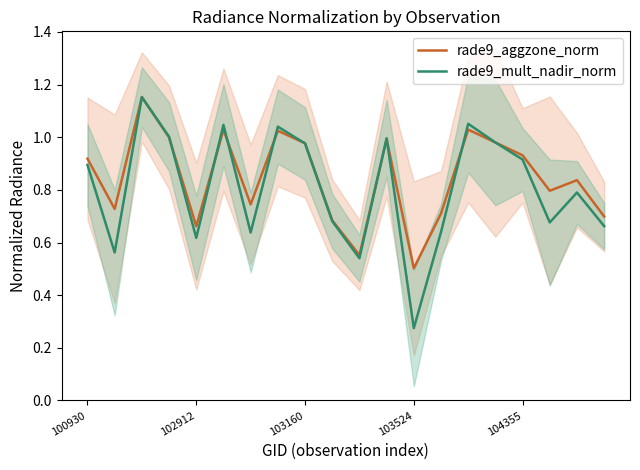

Where is rade9_aggzone_norm nearest to the value 0?

103524